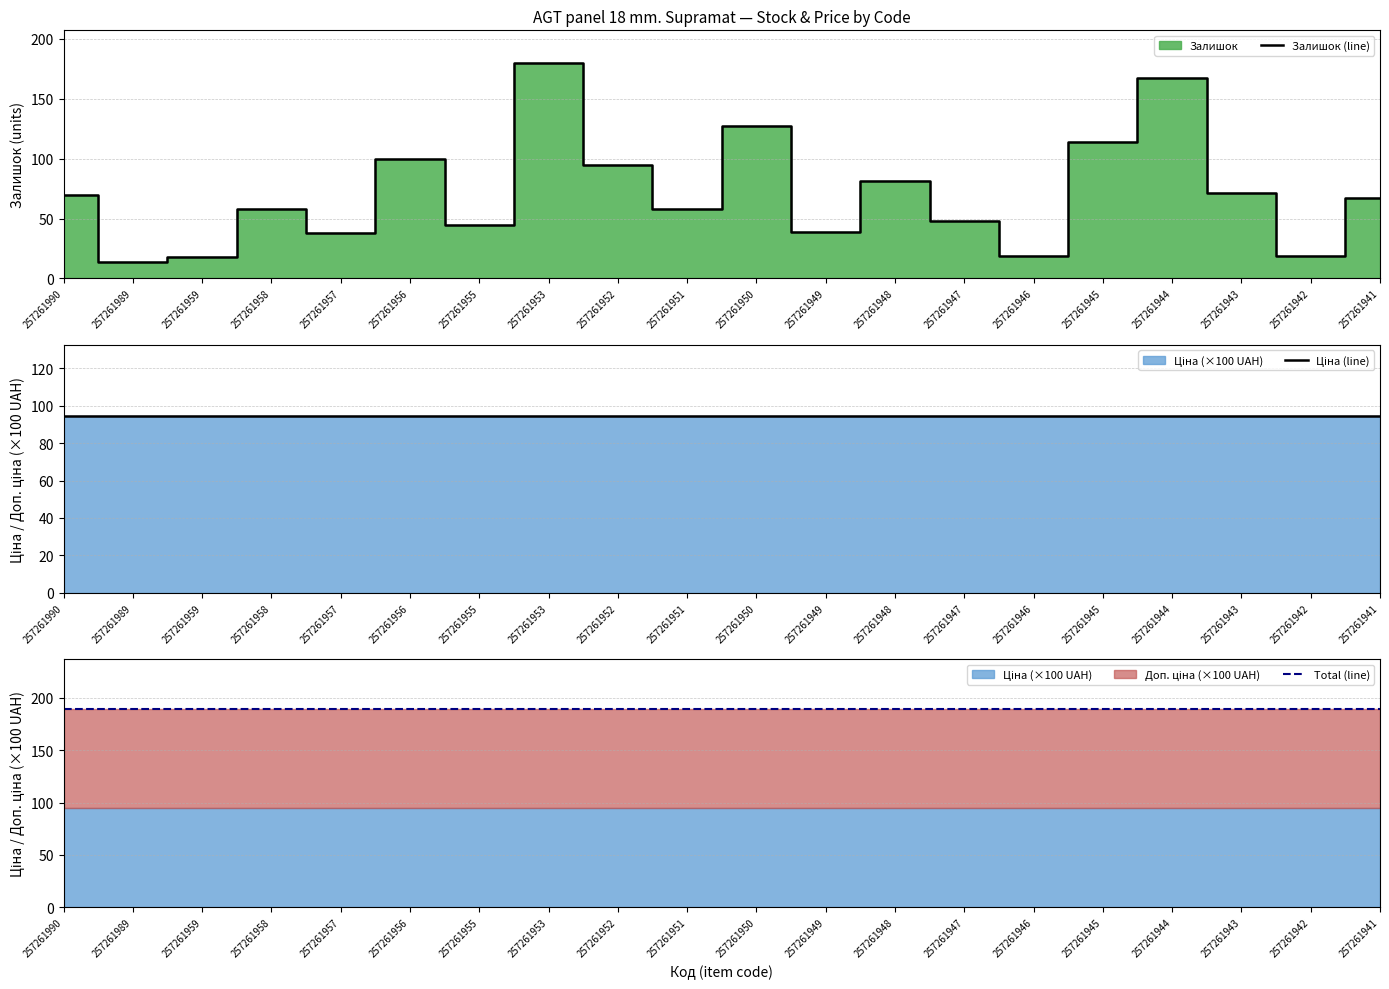

True or false: Ціна (line) has a value of 94.6 at 257261989.

True